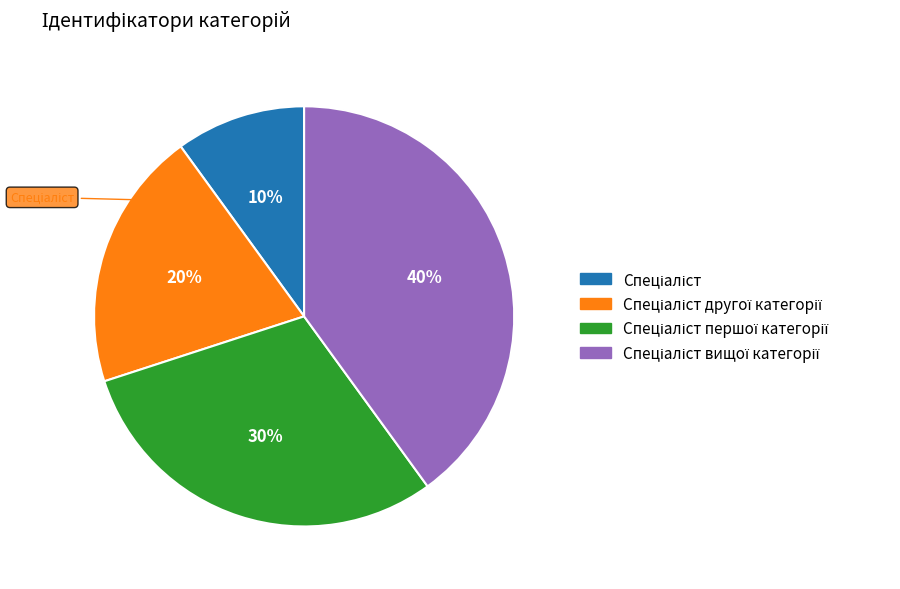

Does any single category account for the majority?

No